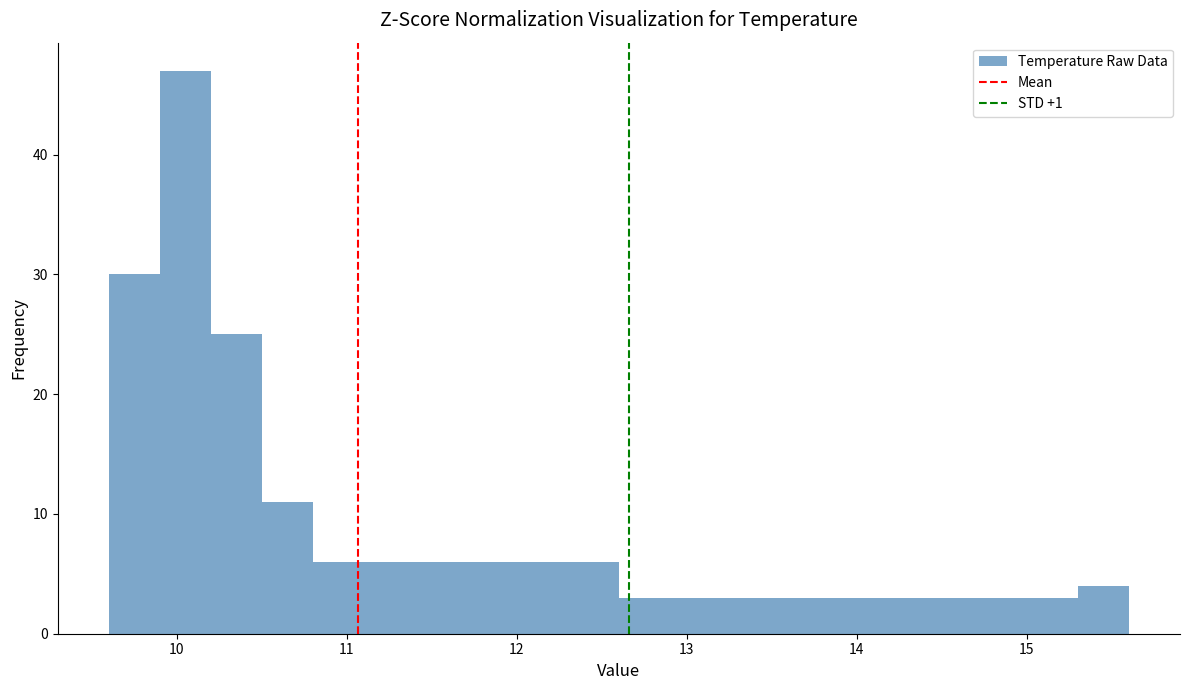

Read against the x-axis, roughly where is the centre of the tallest bar?

10.1